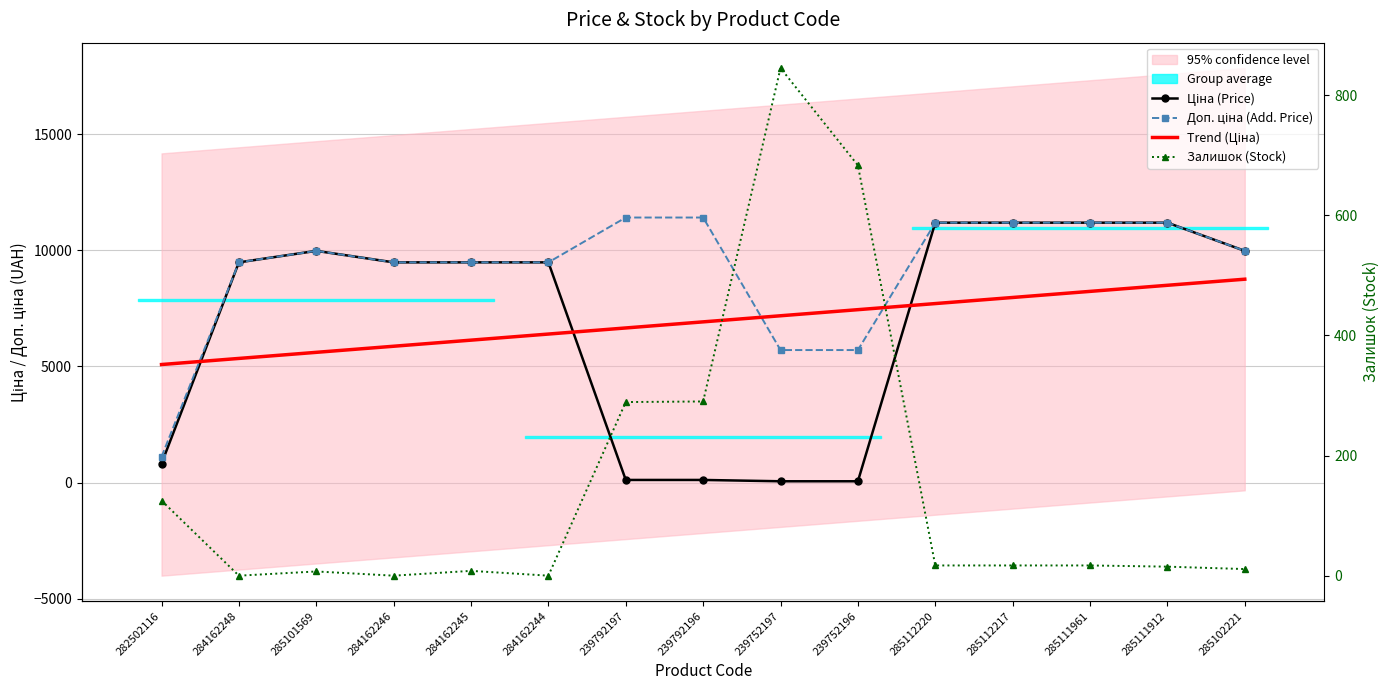

The Доп. ціна (Add. Price) series shows 9975.0 at 285101569. True or false?

True